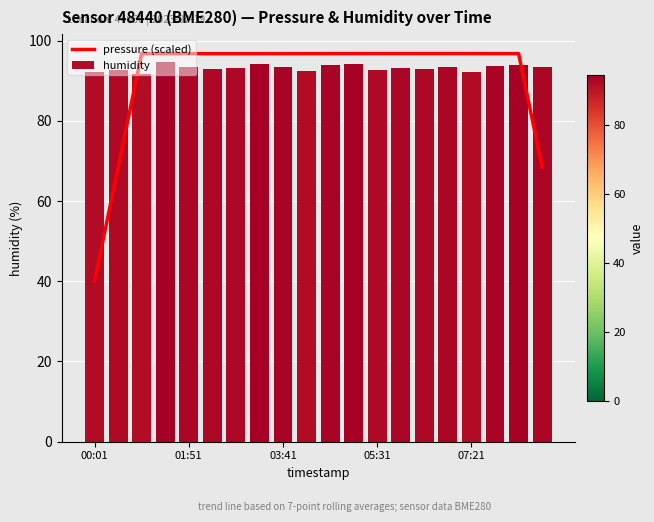

What is the sum of all humidity values?

1863.5